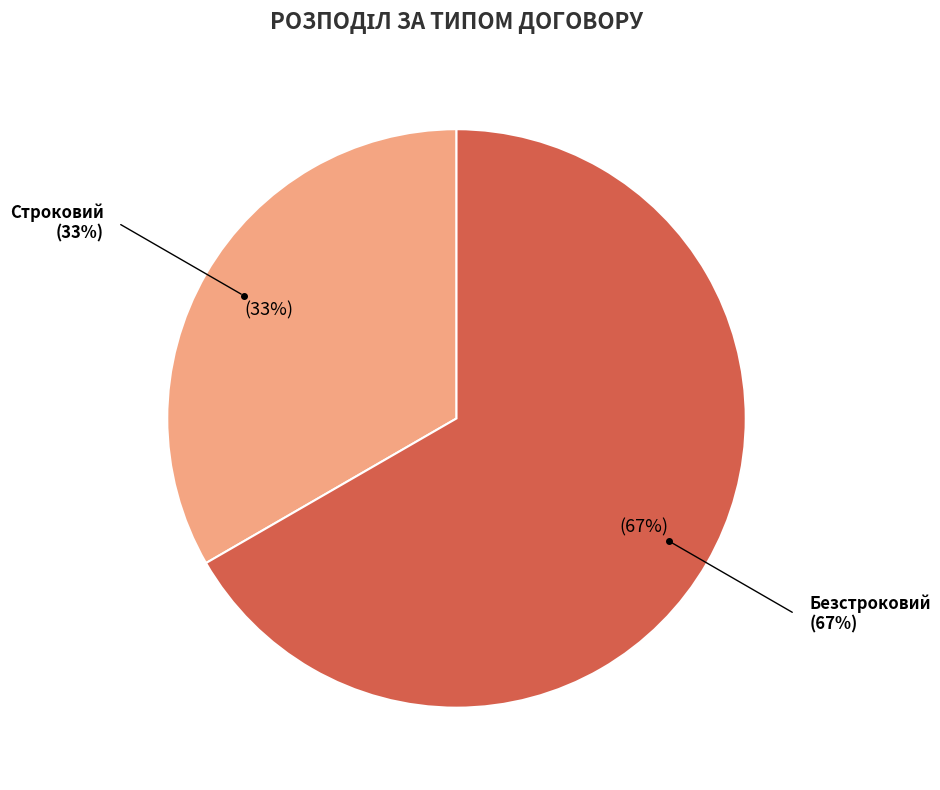

Combined, do Строковий and Безстроковий account for over 50%?

Yes